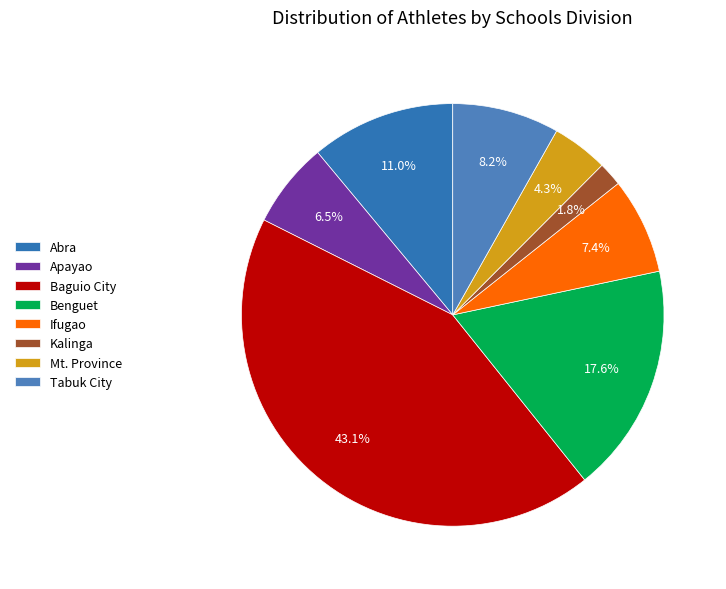

Between Apayao and Kalinga, which is larger?

Apayao